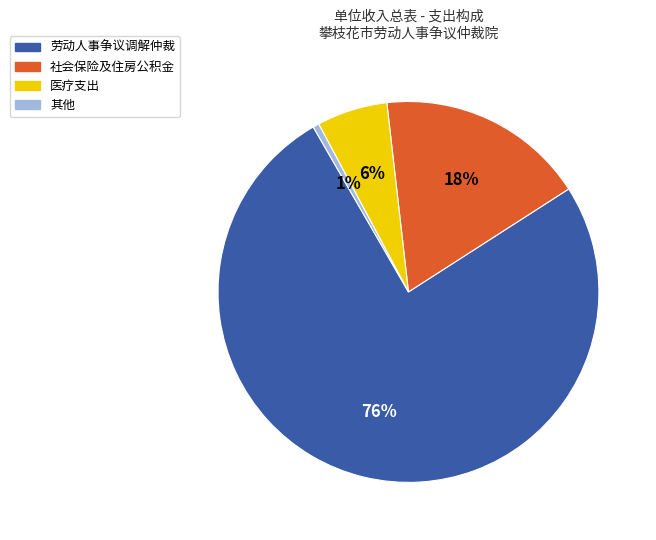

Which slice is the smallest?

其他